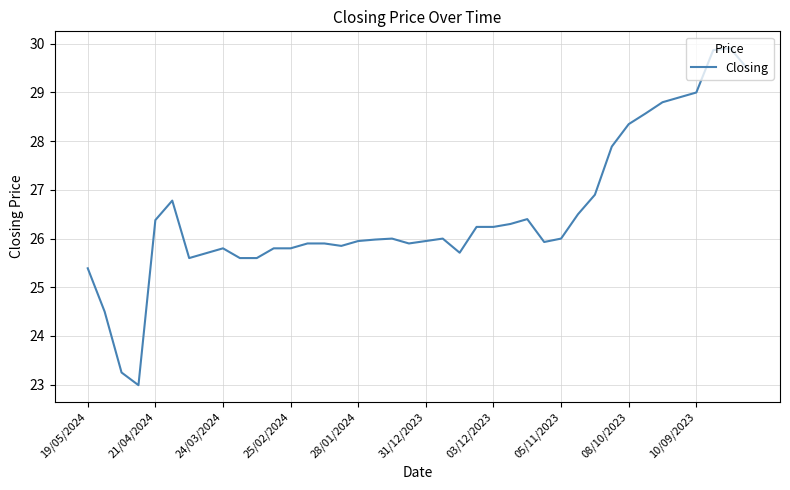

What is the minimum value shown in the chart?

23.0